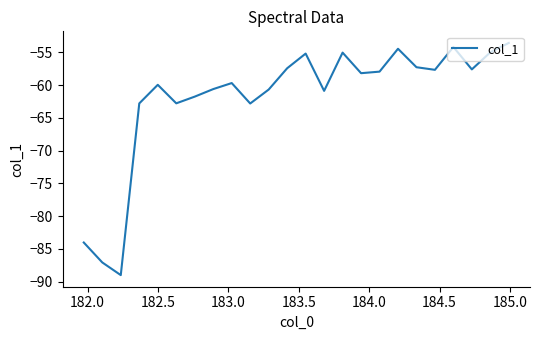

Count the number of categories in the chart.

24